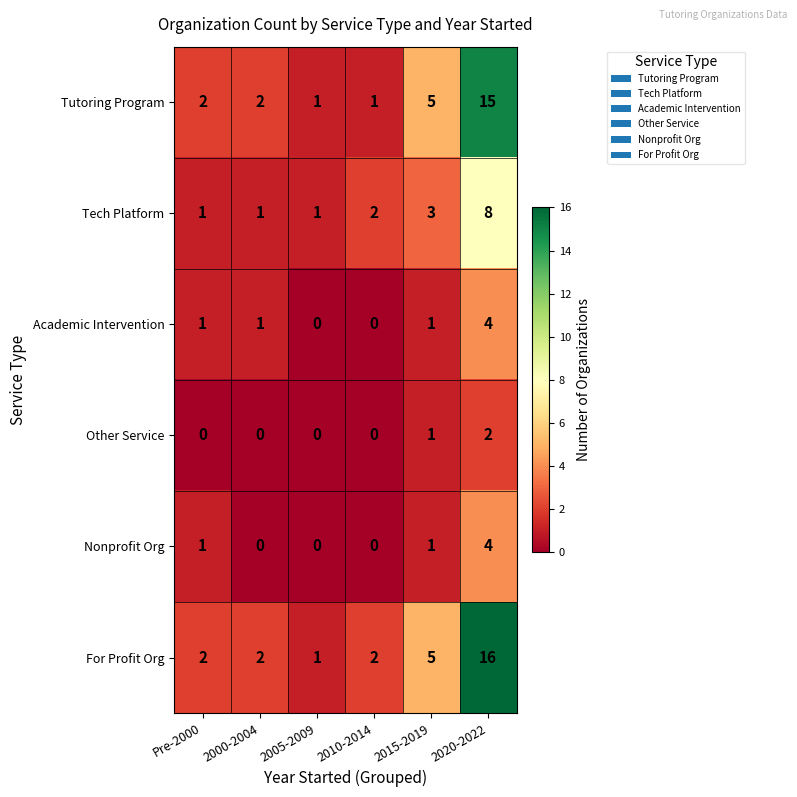

What is the highest value of the Tech Platform series?

8